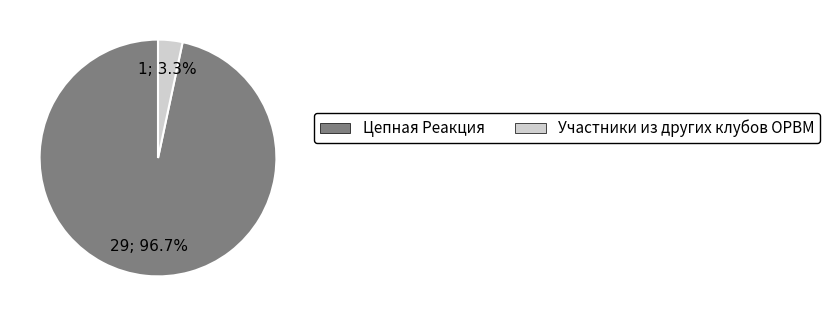

Is it true that Участники из других клубов ОРВМ is 3% of the pie?

True